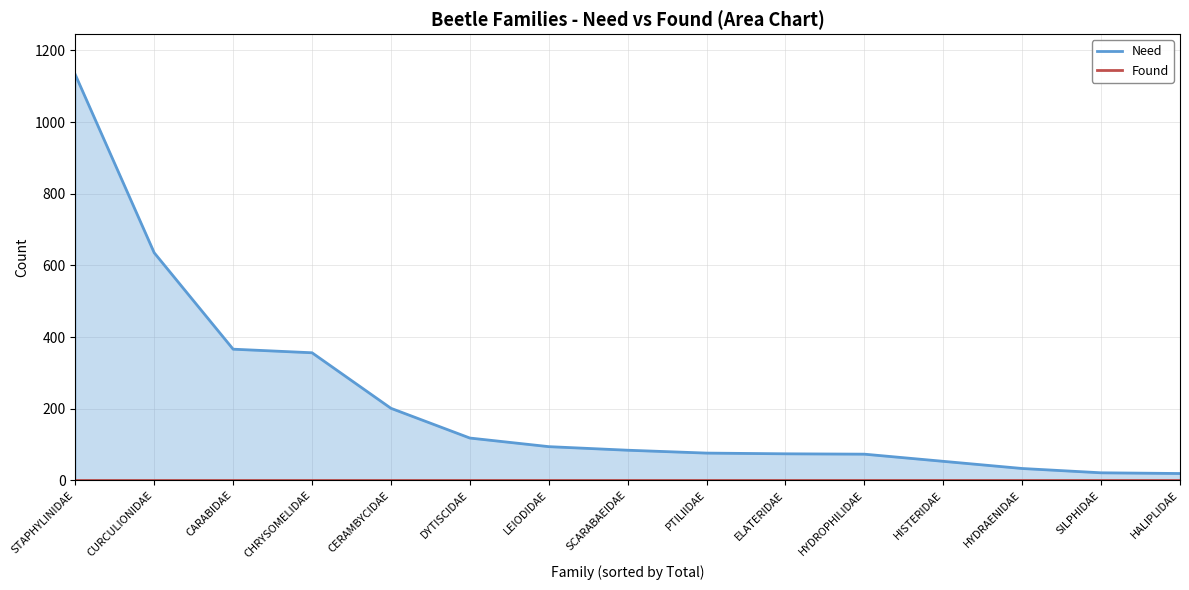

Rank the series by their maximum value, from highest to lowest.

Need, Found